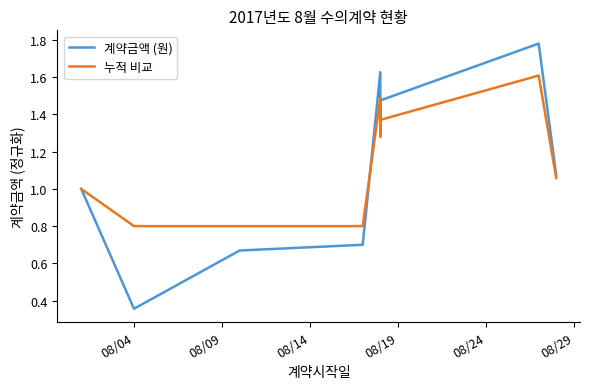

How many lines are shown in the chart?

2